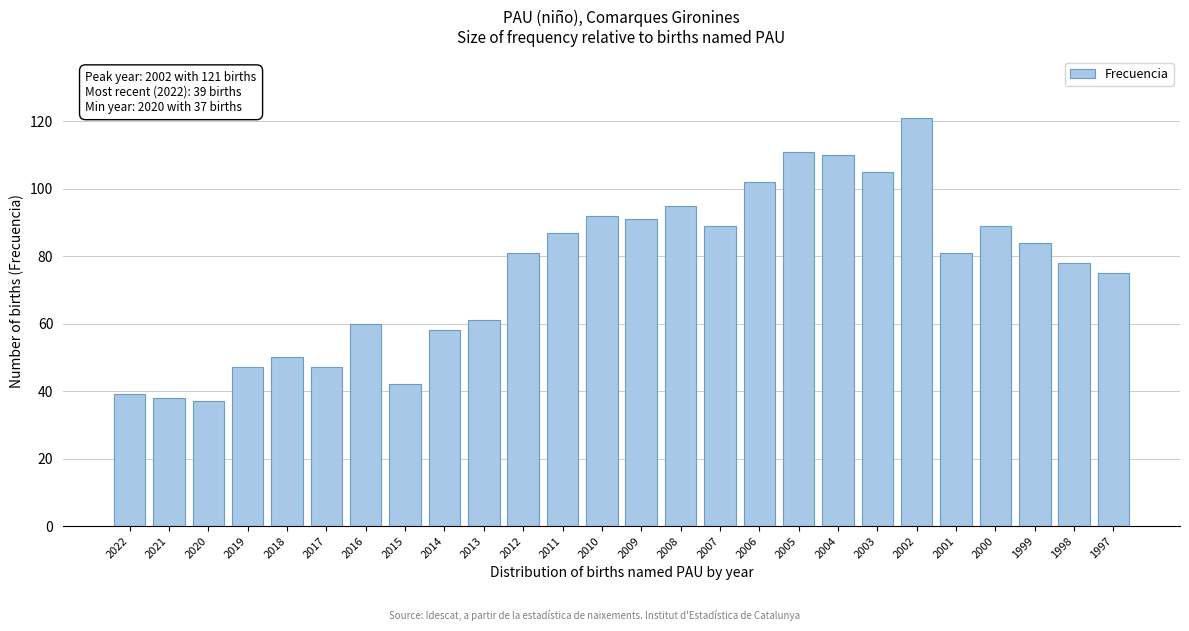

Reading left to right, list all the values displayed in this chart.

2022=39	2021=38	2020=37	2019=47	2018=50	2017=47	2016=60	2015=42	2014=58	2013=61	2012=81	2011=87	2010=92	2009=91	2008=95	2007=89	2006=102	2005=111	2004=110	2003=105	2002=121	2001=81	2000=89	1999=84	1998=78	1997=75